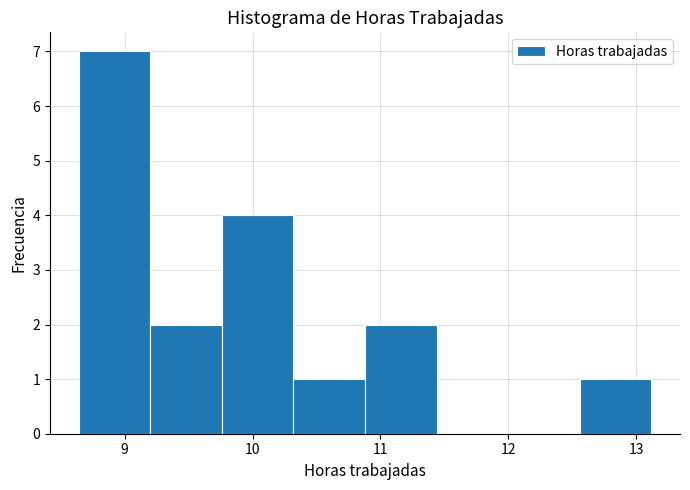

What is the height of the bar covering 9.76 to 10.32 on the x-axis? Neither the bar edges nor the heights are printed on the chart, so give them approximately, as read against the axes.

4